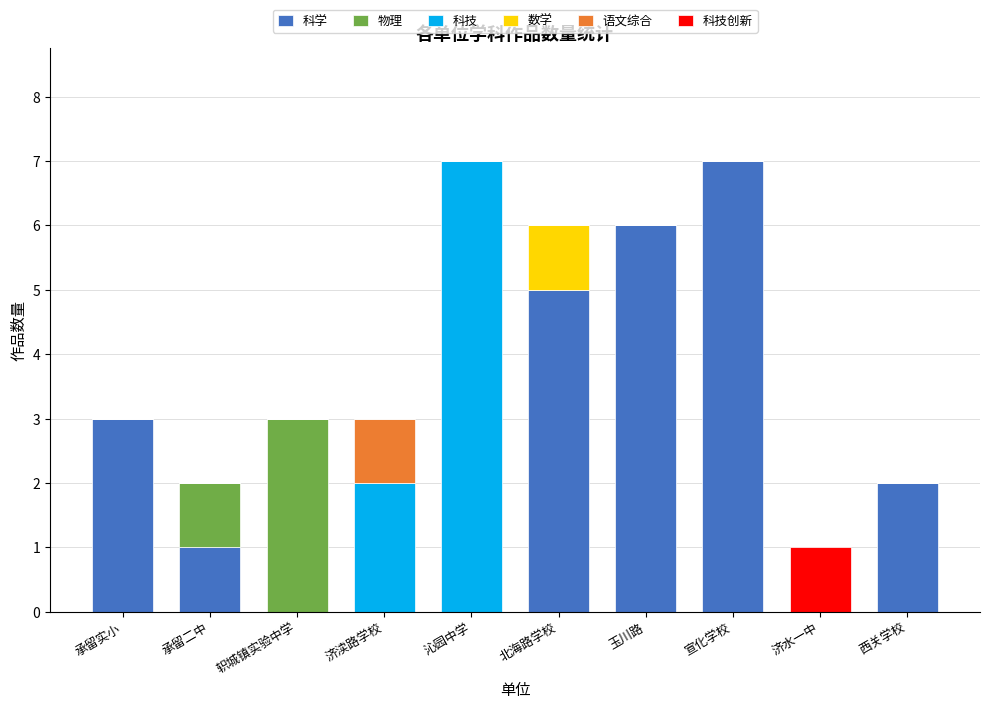

At which label does 科学 reach its peak?

宣化学校